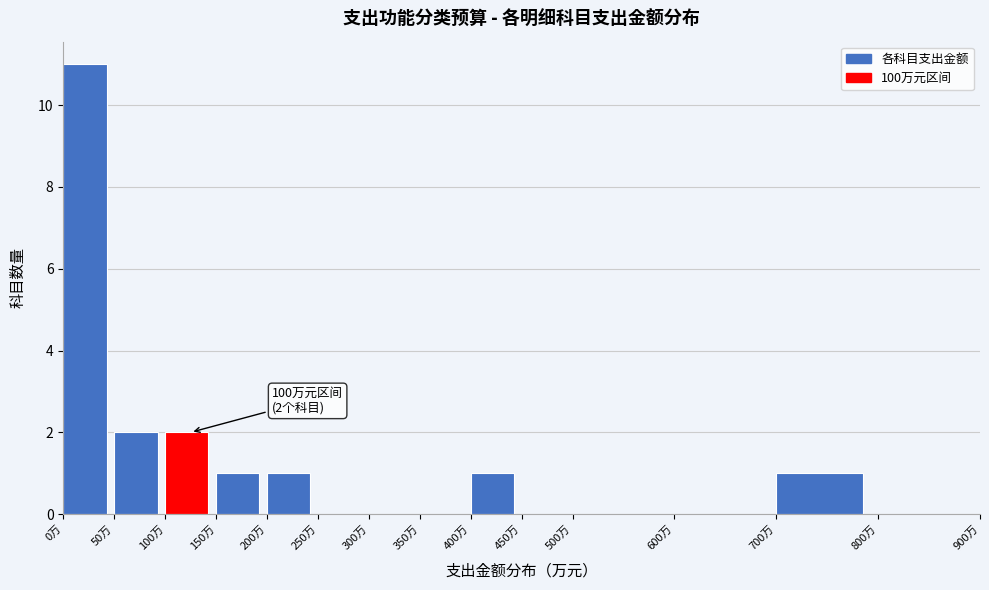

Over which range of the x-axis is the bar tallest?

0 to 50